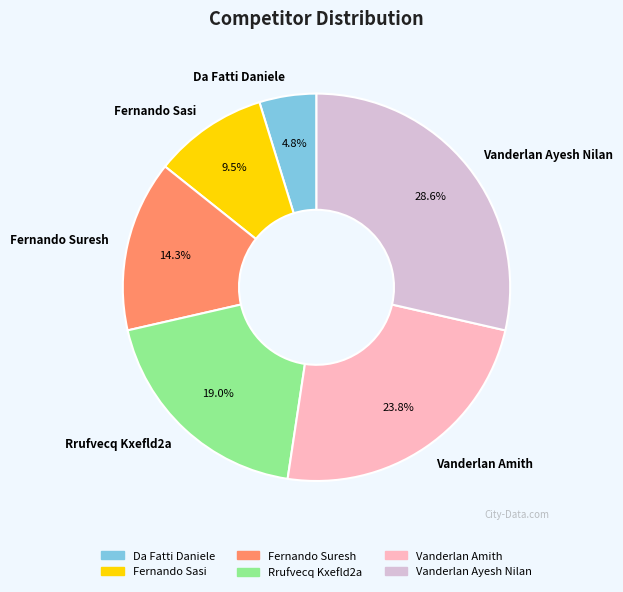

How many slices are in this pie chart?

6